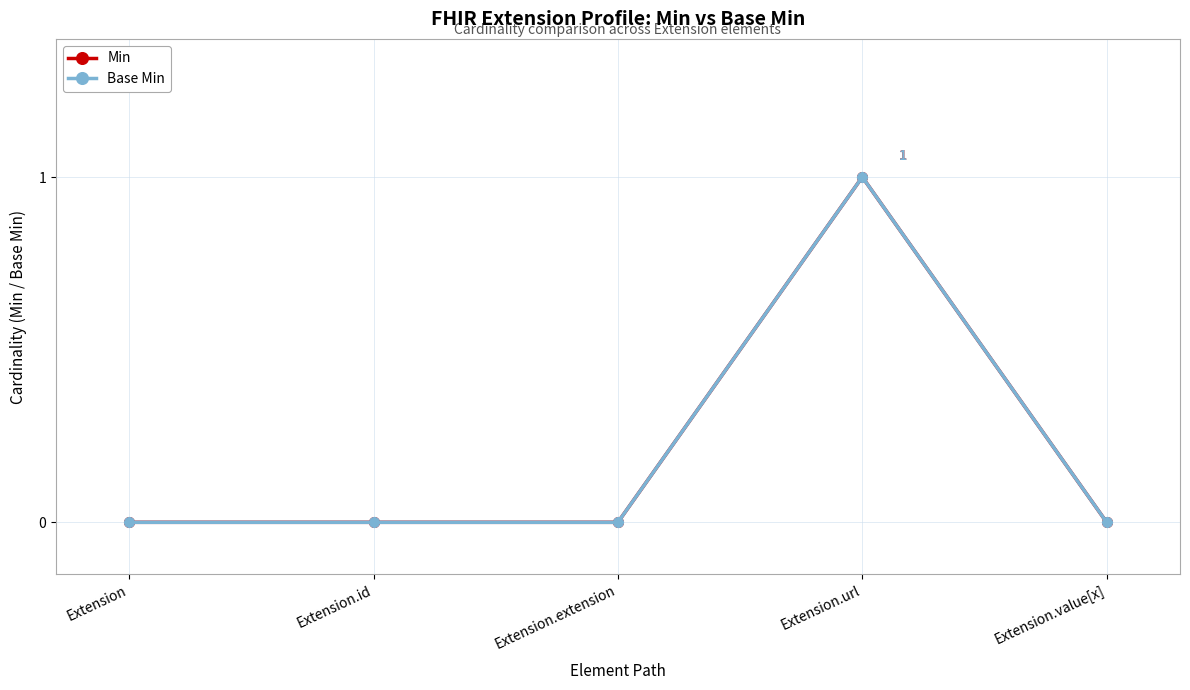

List the labels in order of Base Min value, largest first.

Extension.url, Extension, Extension.id, Extension.extension, Extension.value[x]